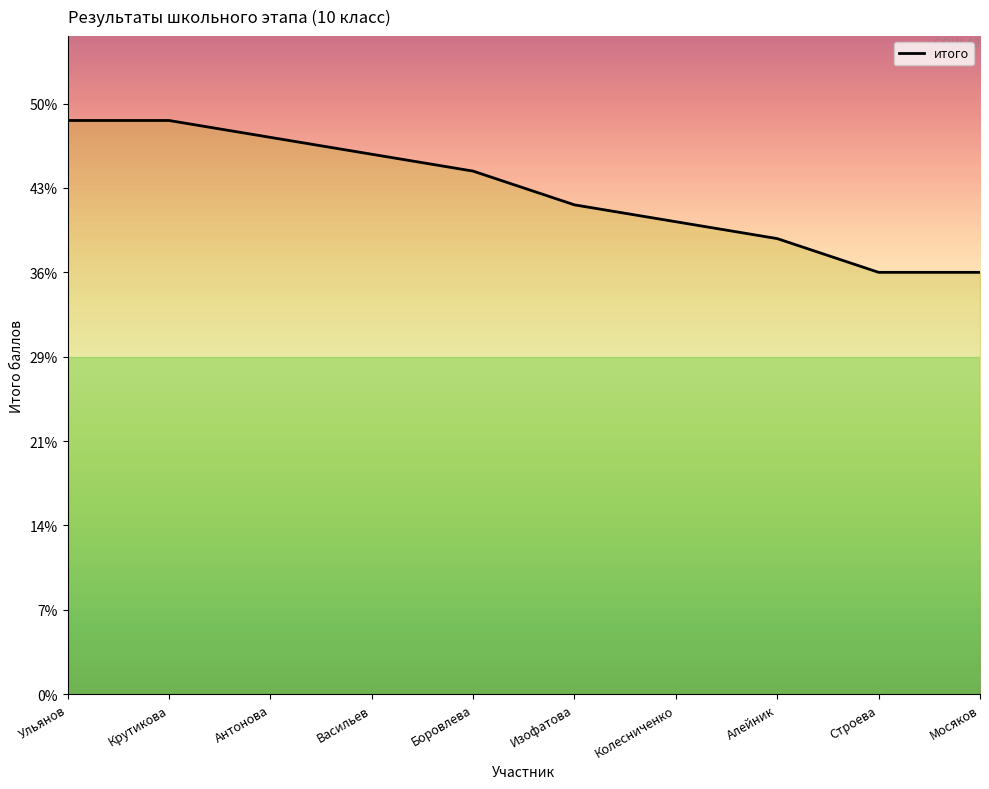

What is the label of the 8th point from the left?

Алейник